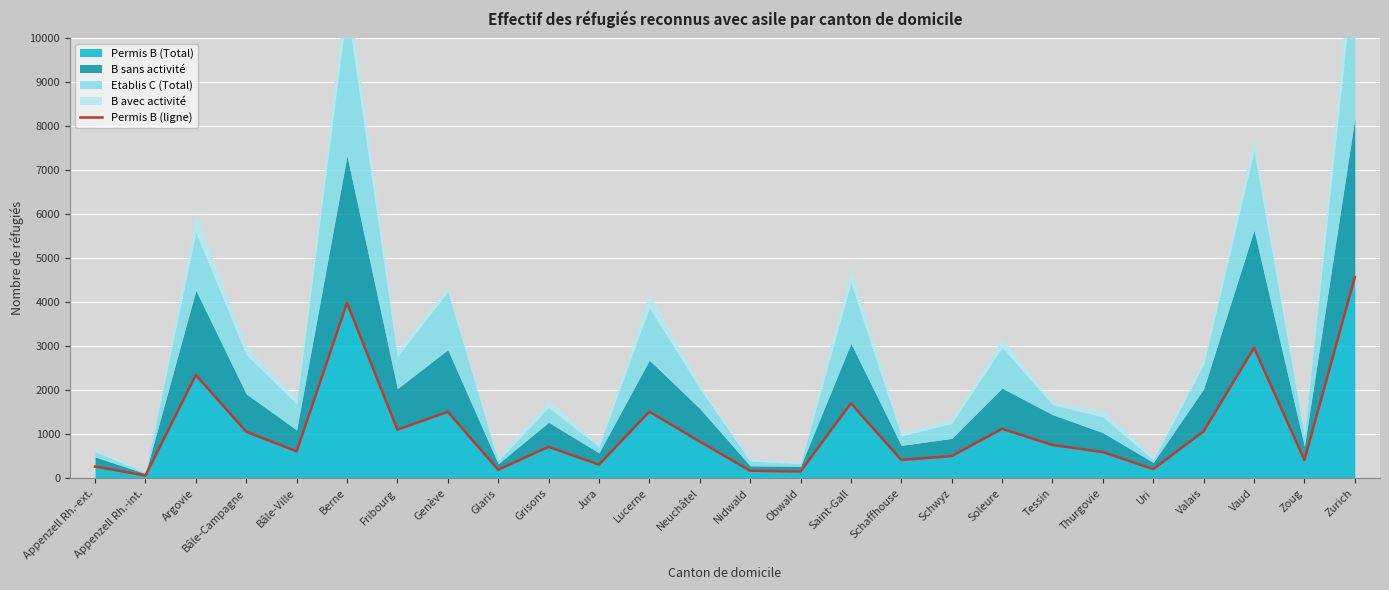

Where is the first local minimum?

Appenzell Rh.-int.